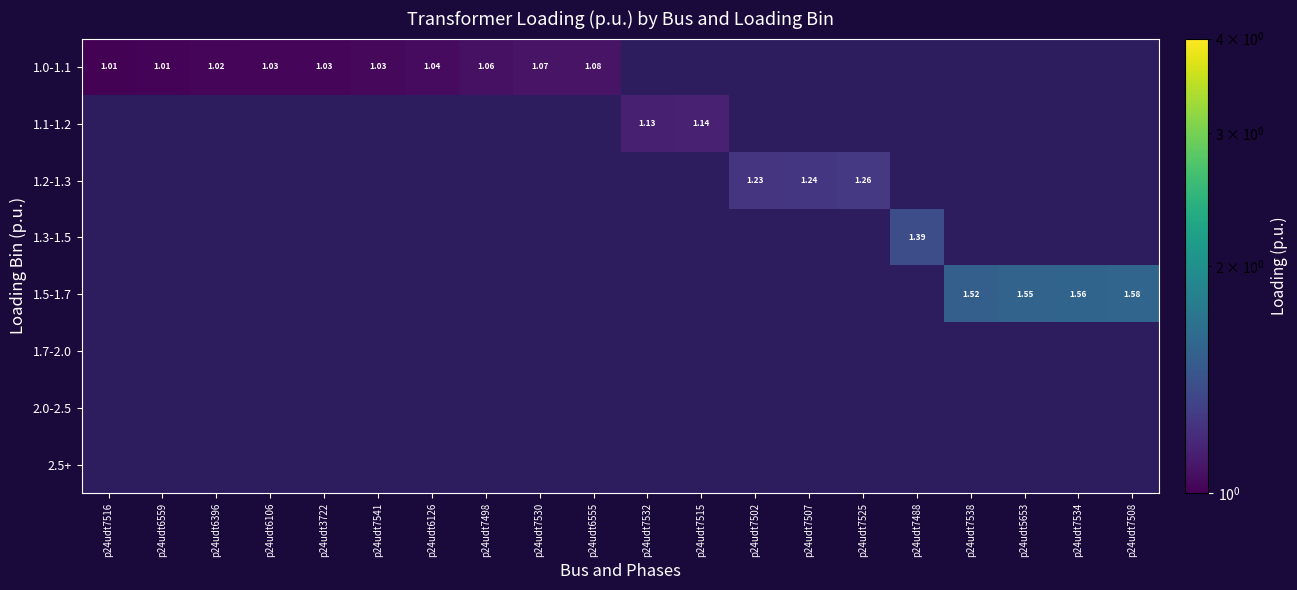

List the series in order of their peak value, lowest first.

1.0-1.1, 1.1-1.2, 1.2-1.3, 1.3-1.5, 1.5-1.7, 1.7-2.0, 2.0-2.5, 2.5+